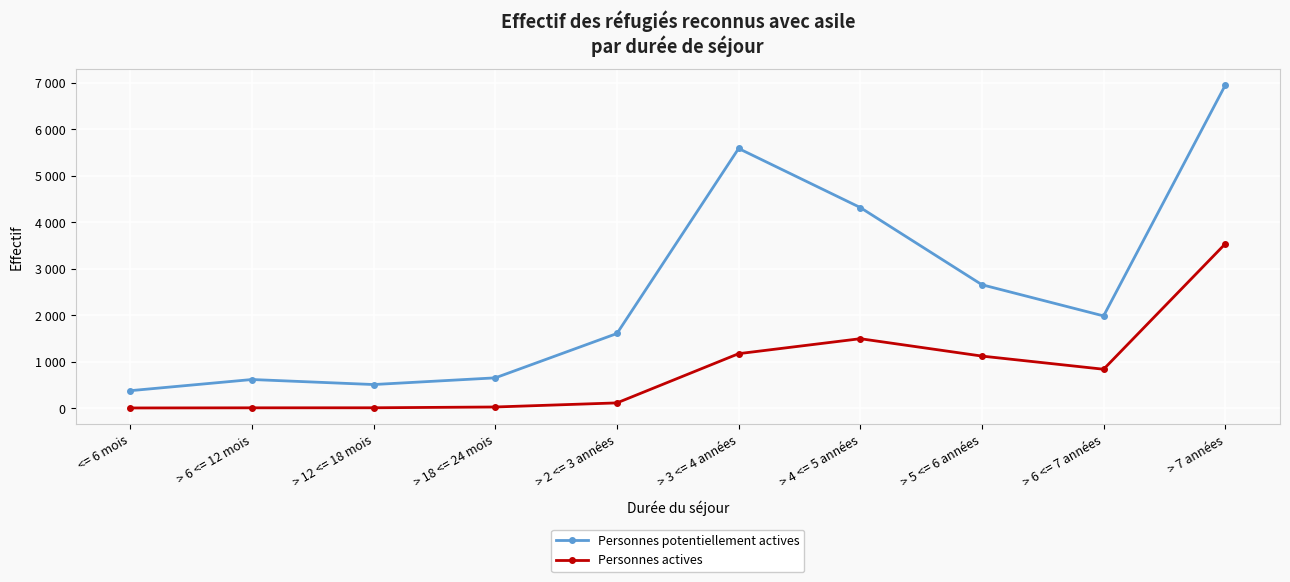

What are all the series names shown in the legend?

Personnes potentiellement actives, Personnes actives